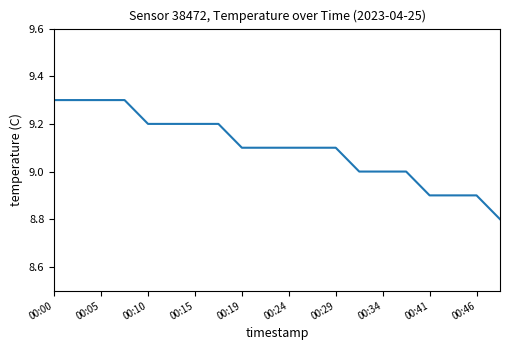

What is the maximum value shown in the chart?

9.3